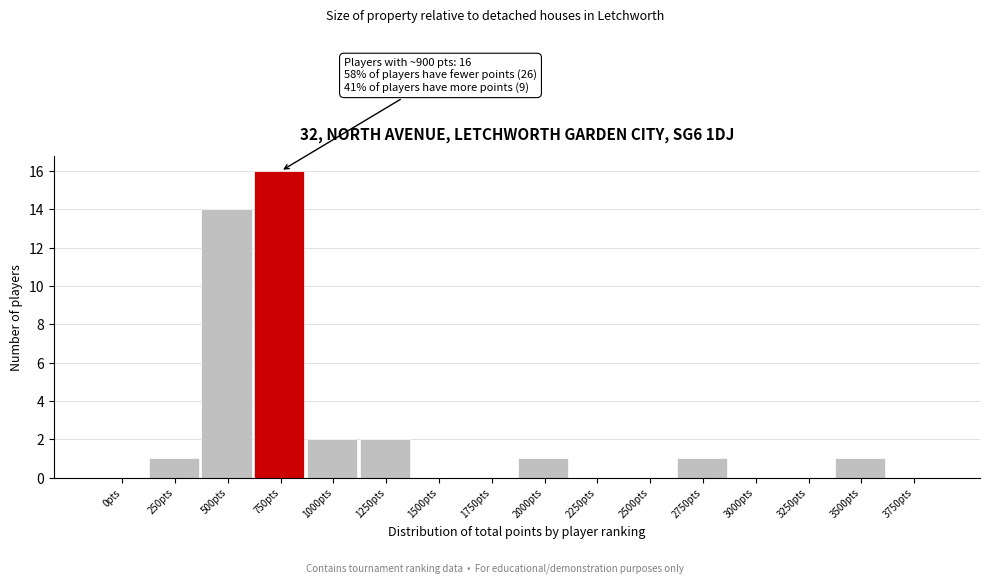

Is it true that the value at 1250pts is 2?

True